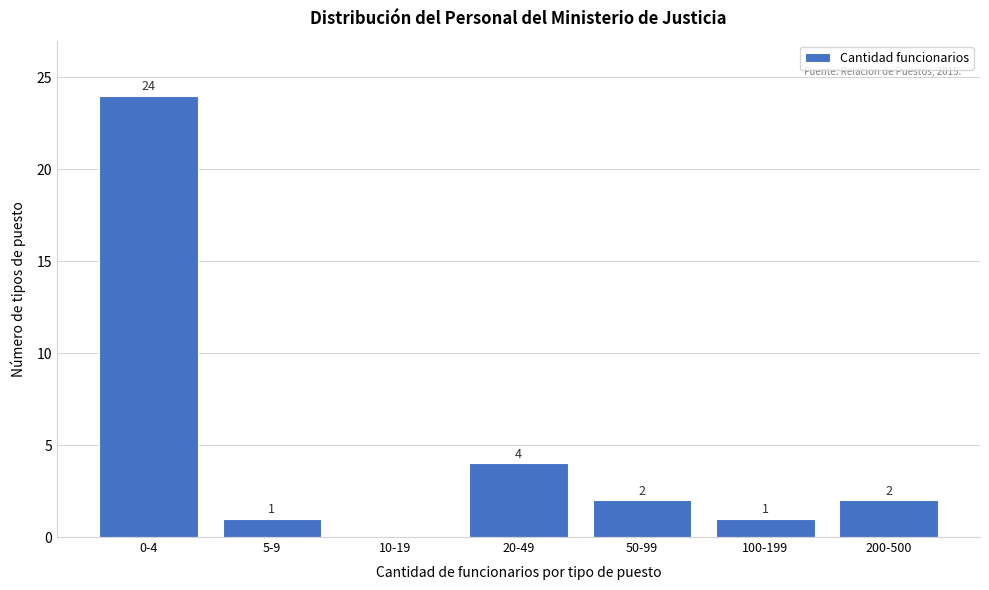

Reading left to right, list all the values displayed in this chart.

0-4=24	5-9=1	10-19=0	20-49=4	50-99=2	100-199=1	200-500=2